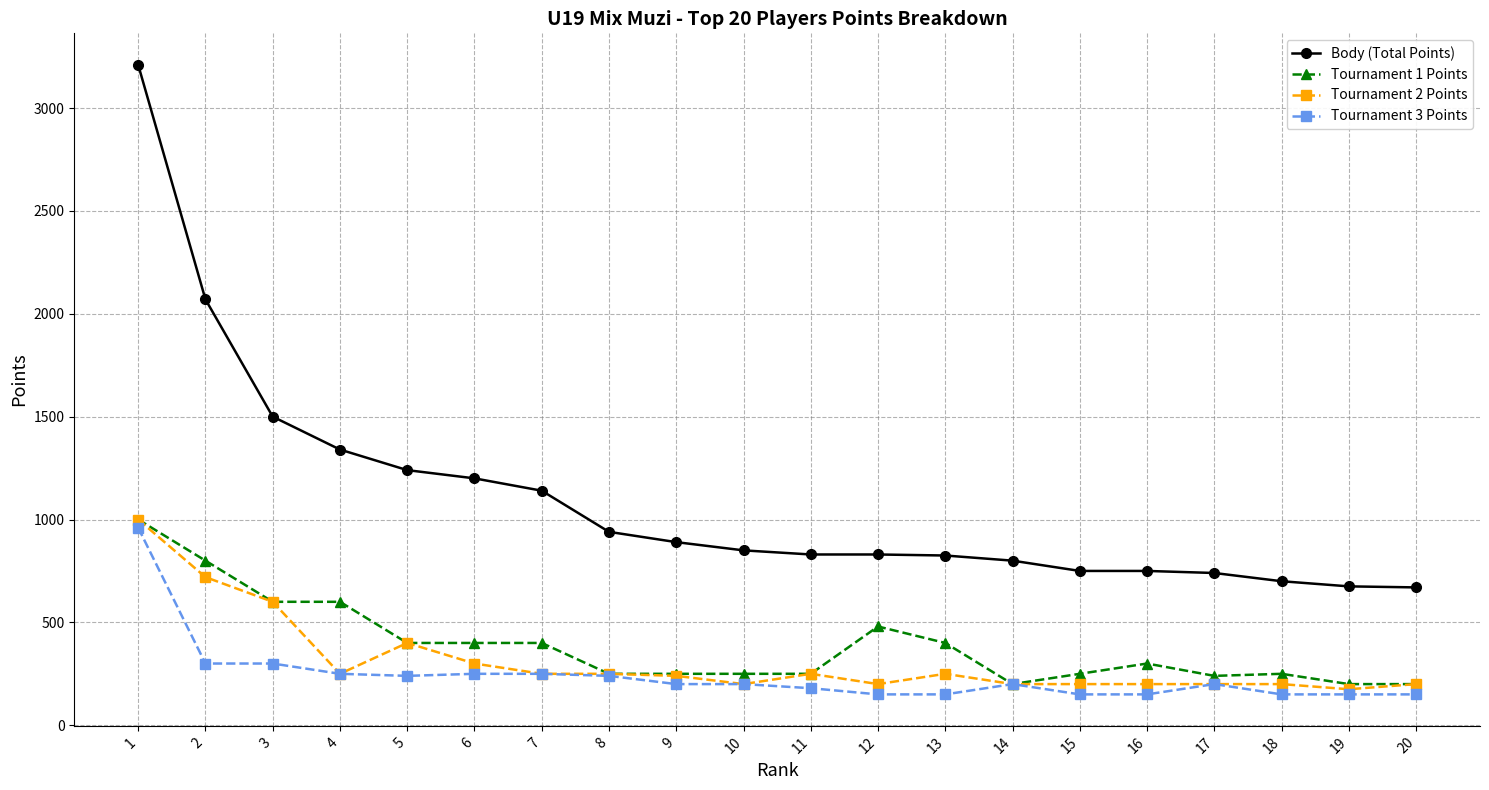

True or false: Body (Total Points) and Tournament 1 Points intersect in this chart.

False